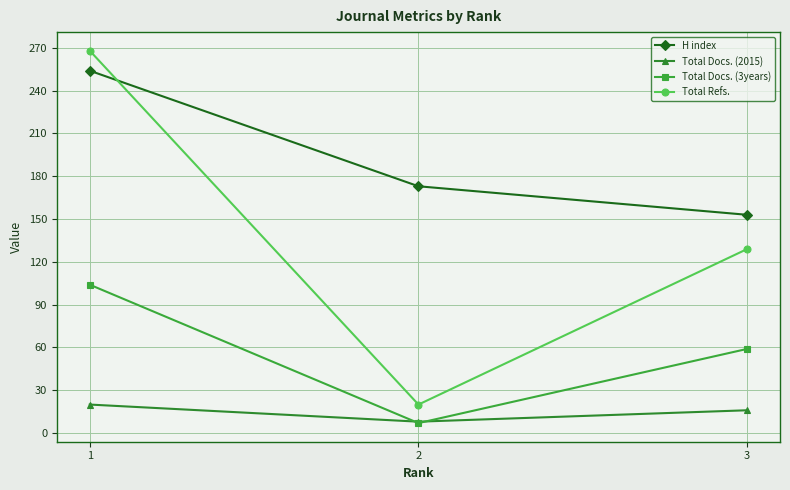

Reading right to left, list all the values displayed in this chart.

H index: 3=153	2=173	1=254
Total Docs. (2015): 3=16	2=8	1=20
Total Docs. (3years): 3=59	2=7	1=104
Total Refs.: 3=129	2=20	1=268